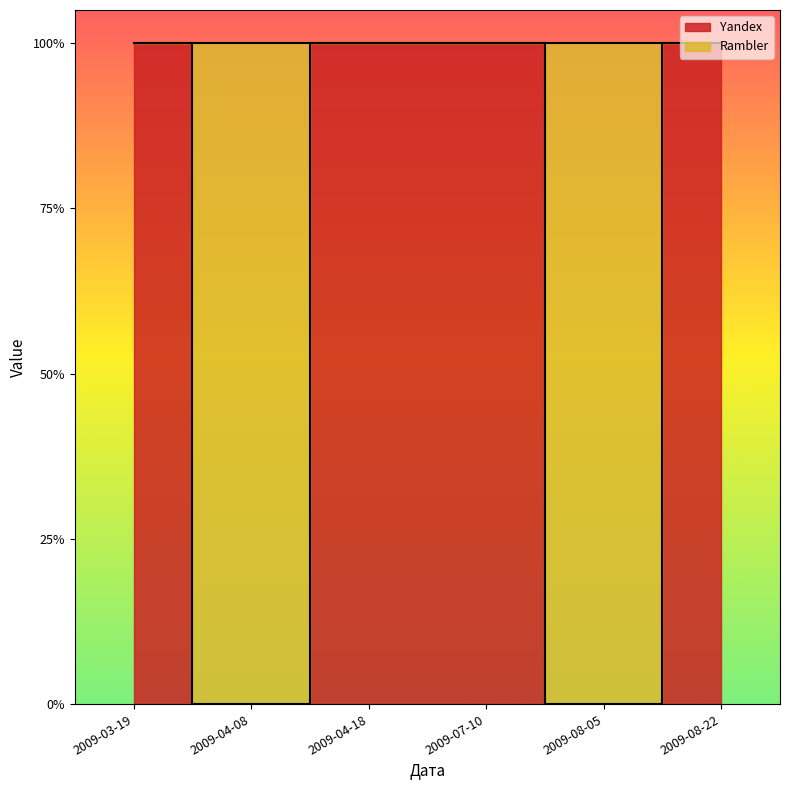

Reading right to left, what are all the values shown in this chart?

1	0	1	1	0	1